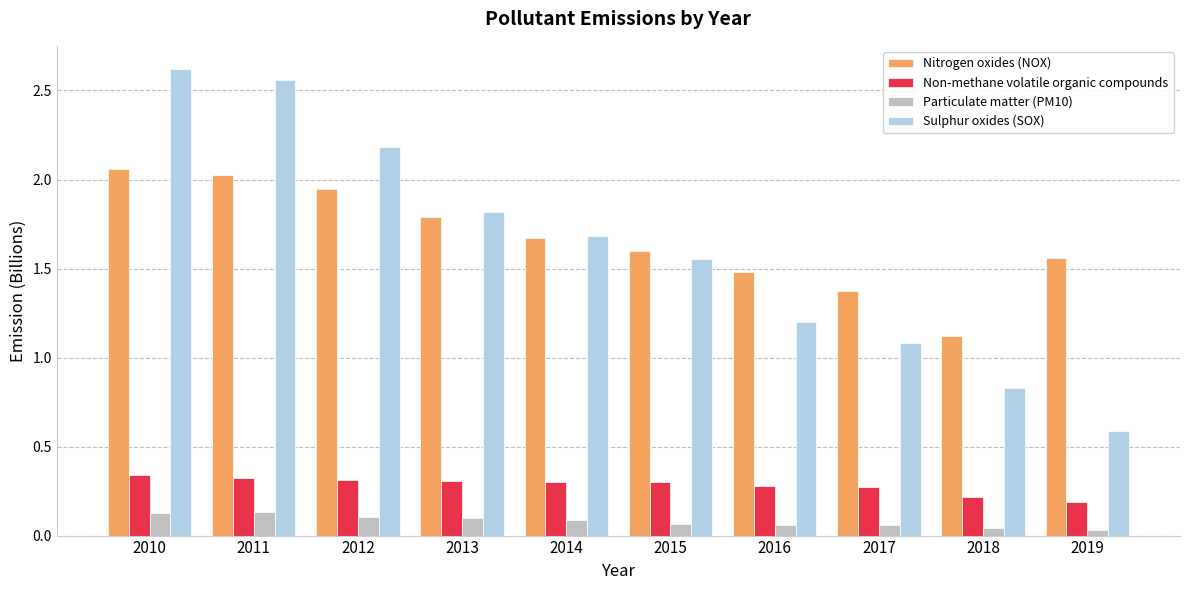

Count the number of categories in the chart.

10